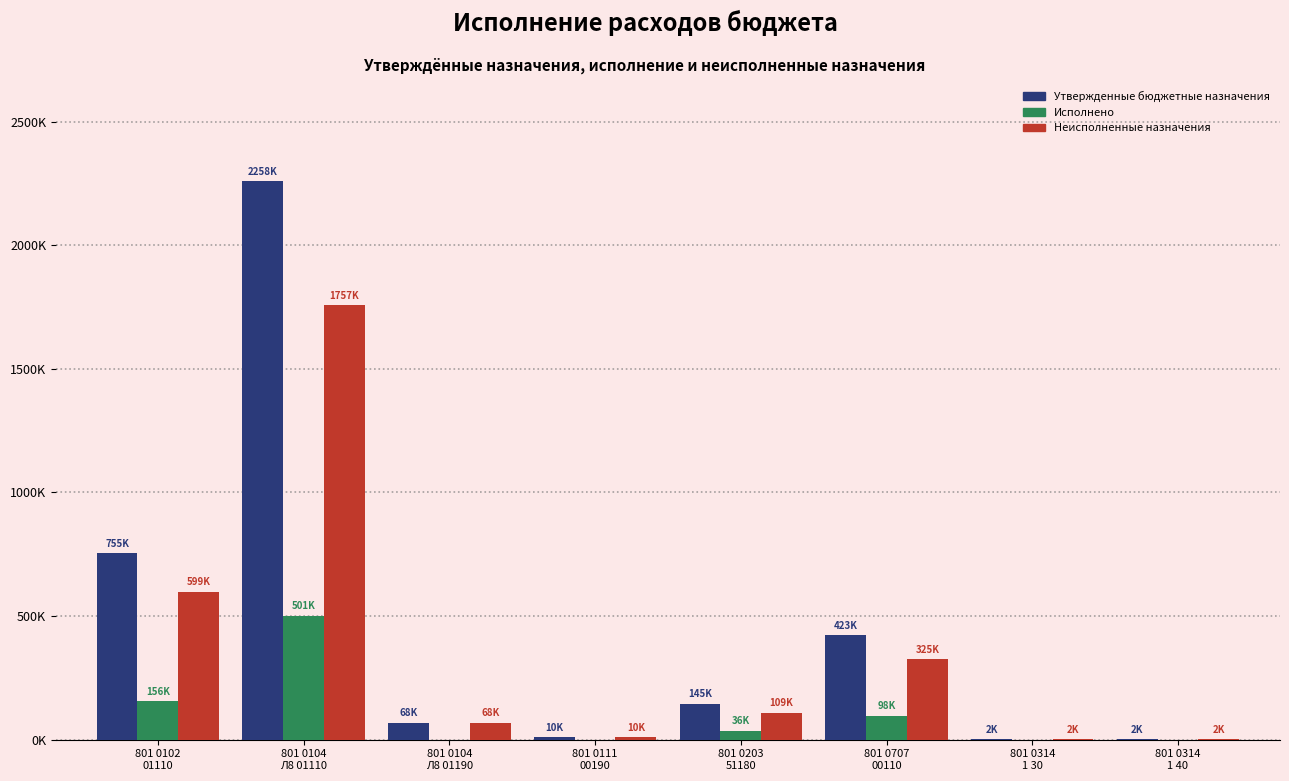

What are all the series names shown in the legend?

Утвержденные бюджетные назначения, Исполнено, Неисполненные назначения